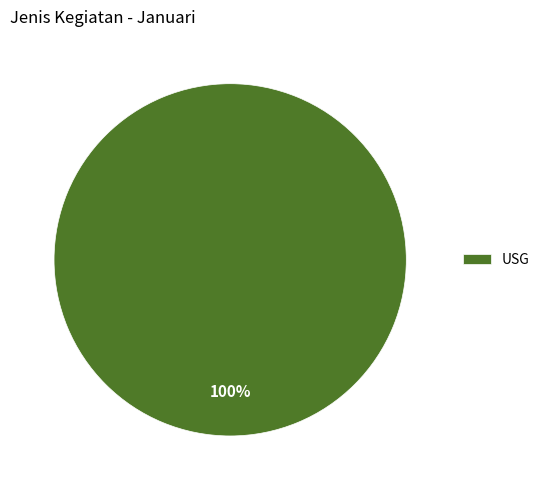

True or false: USG accounts for 100% of the total.

True